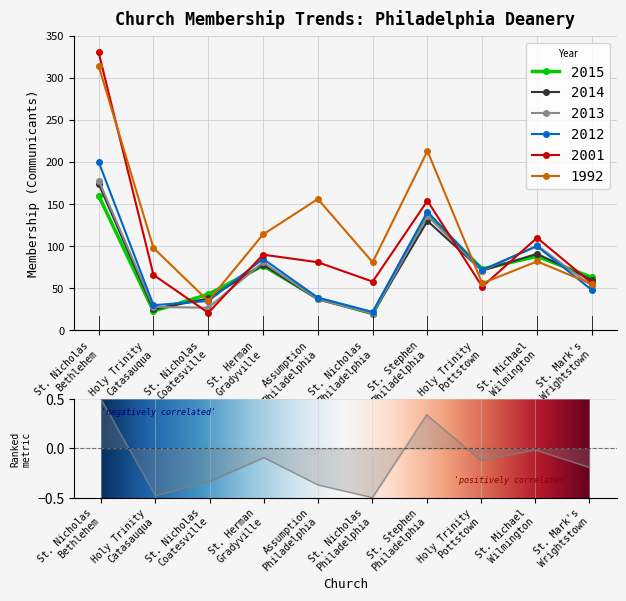

What is the difference between the 2013 values at Holy Trinity
Catasauqua and St. Nicholas
Coatesville?

1